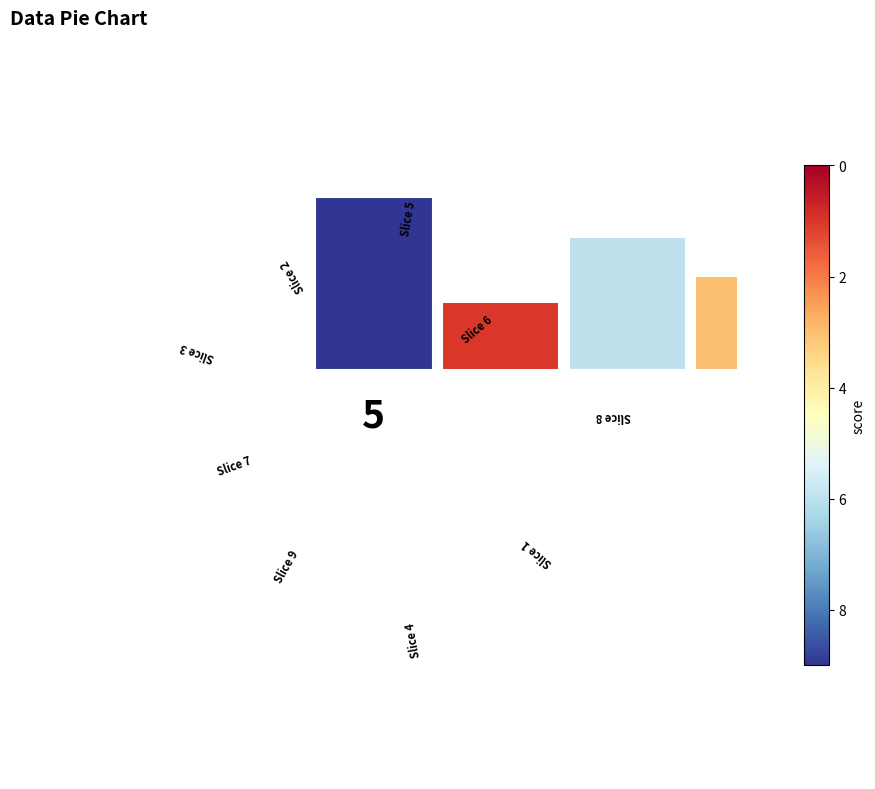

Is 1 the majority of the pie?

No